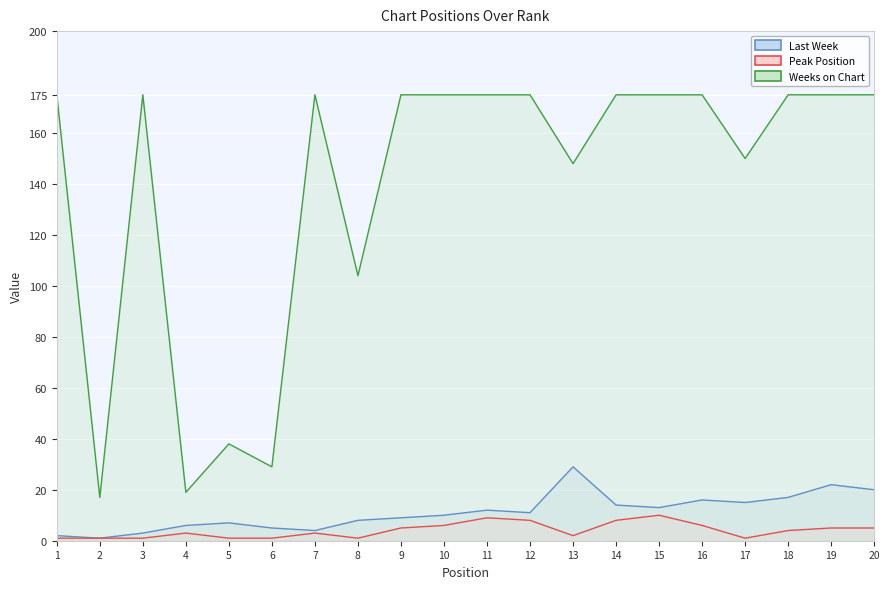

How many Peak Position line values are between 1 and 6?

16